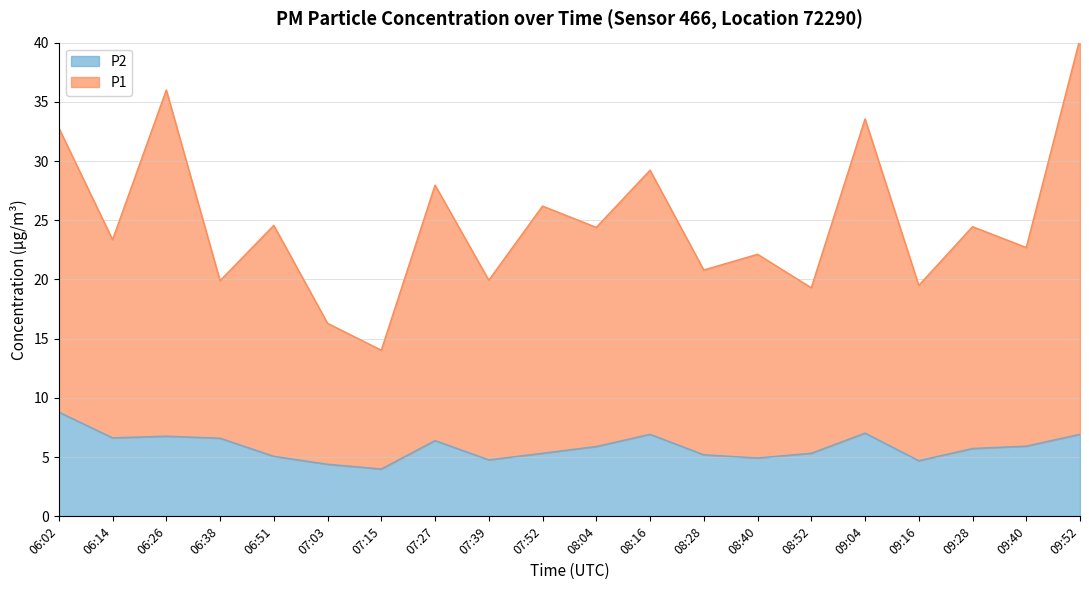

Rank the categories by P1 value from highest to lowest.

09:52, 06:26, 09:04, 06:02, 08:16, 07:27, 07:52, 06:51, 09:28, 08:04, 06:14, 09:40, 08:40, 08:28, 07:39, 06:38, 09:16, 08:52, 07:03, 07:15